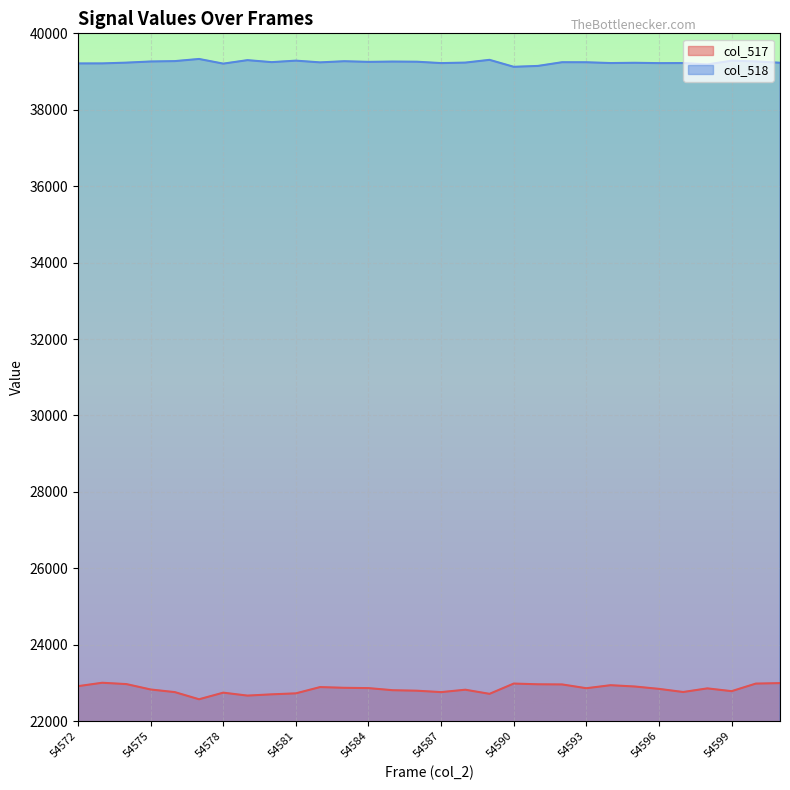

What is the difference between the highest and lowest values at 54587?

16461